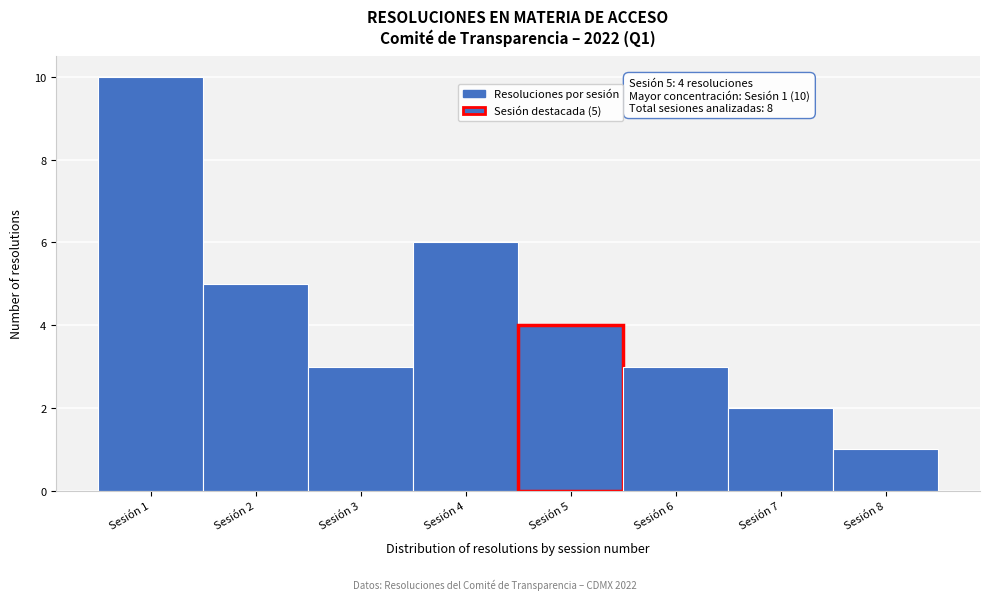

Which range on the x-axis has the tallest bar?

0.5 to 1.5